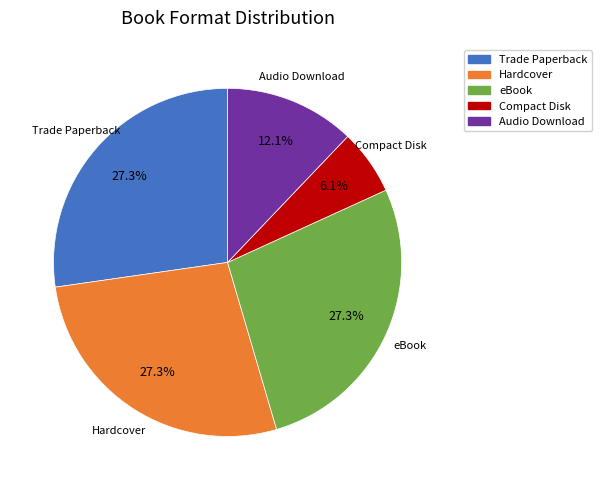

Is there any slice that represents more than half of the pie?

No